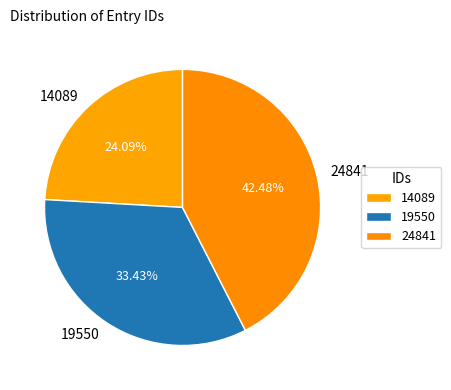

Does any single category account for the majority?

No